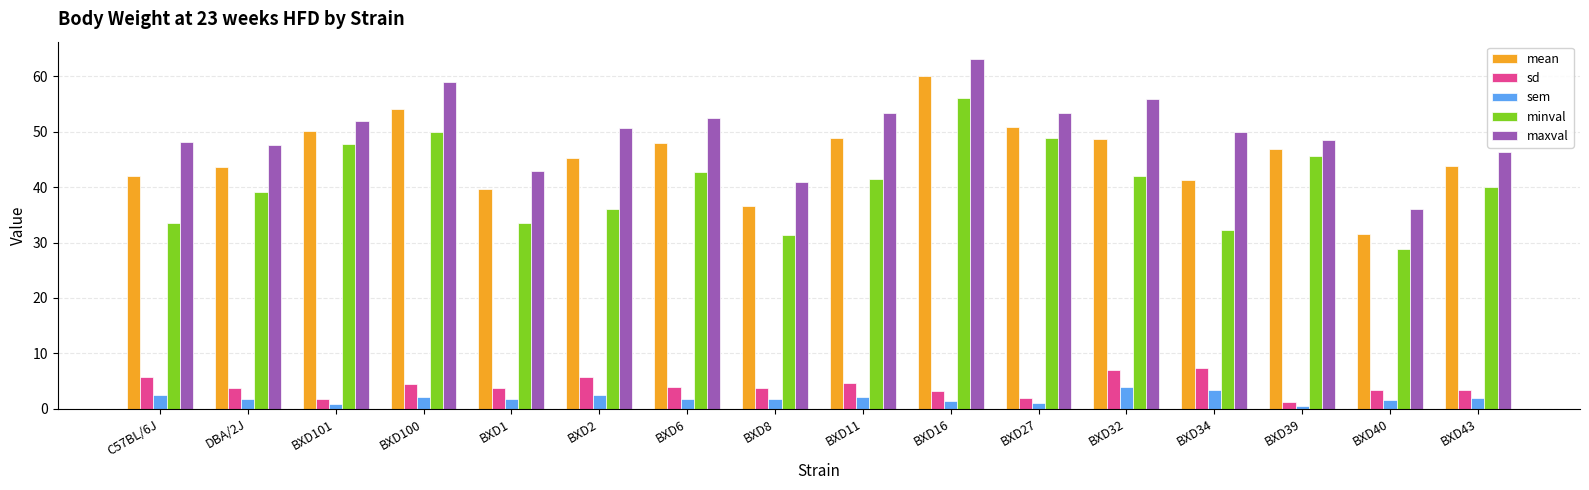

Rank the series by their maximum value, from highest to lowest.

maxval, mean, minval, sd, sem